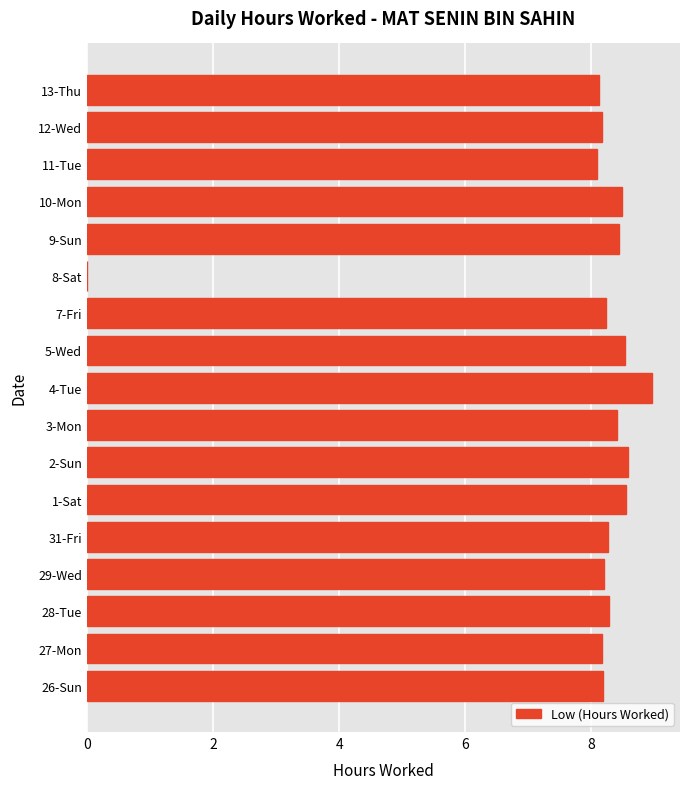

What is the greatest value displayed?

9.0